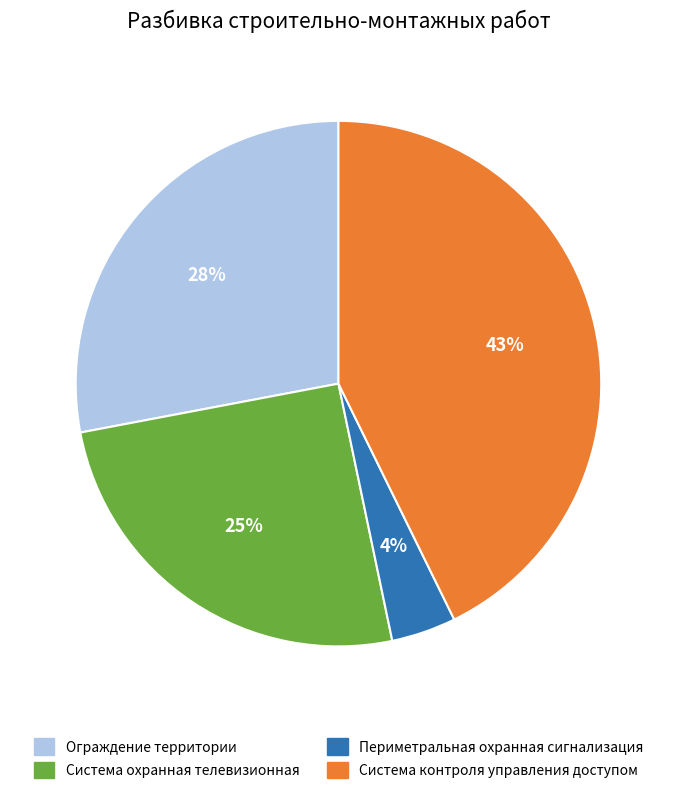

Rank the categories by value from lowest to highest.

Периметральная охранная сигнализация, Система охранная телевизионная, Ограждение территории, Система контроля управления доступом